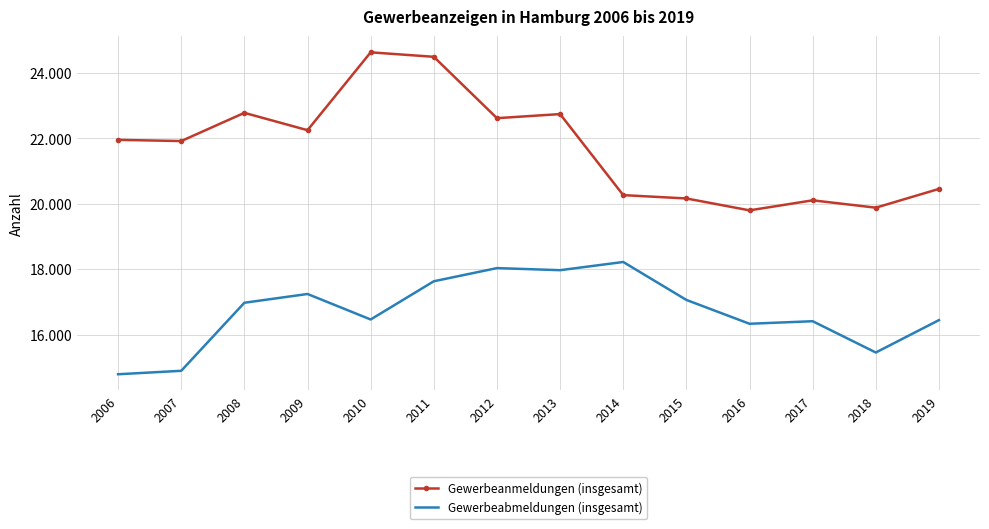

What are all the series names shown in the legend?

Gewerbeanmeldungen (insgesamt), Gewerbeabmeldungen (insgesamt)